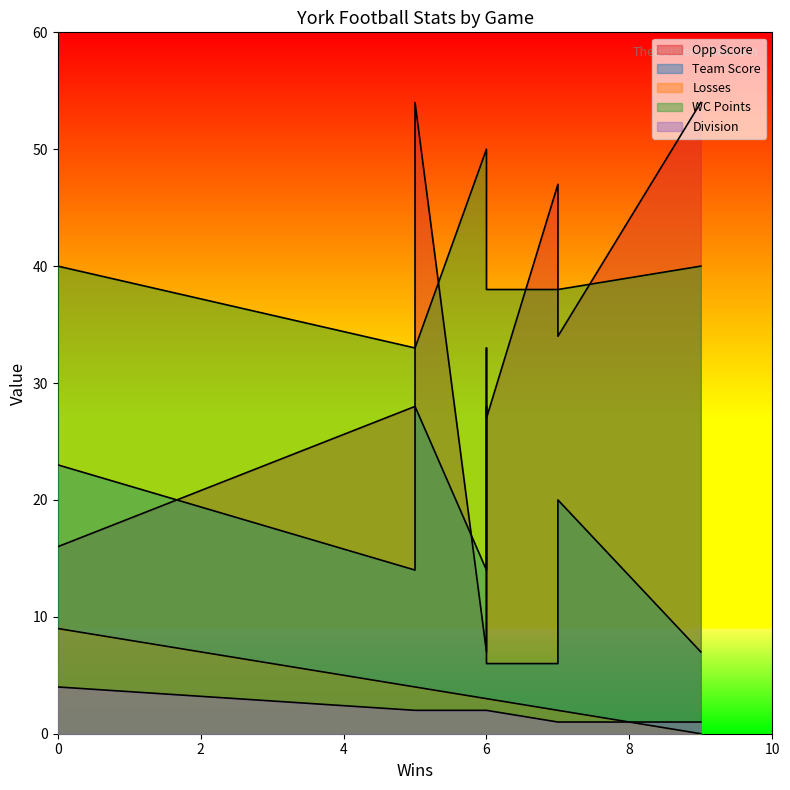

Which series changed the most between 0 and 7?

Opp Score